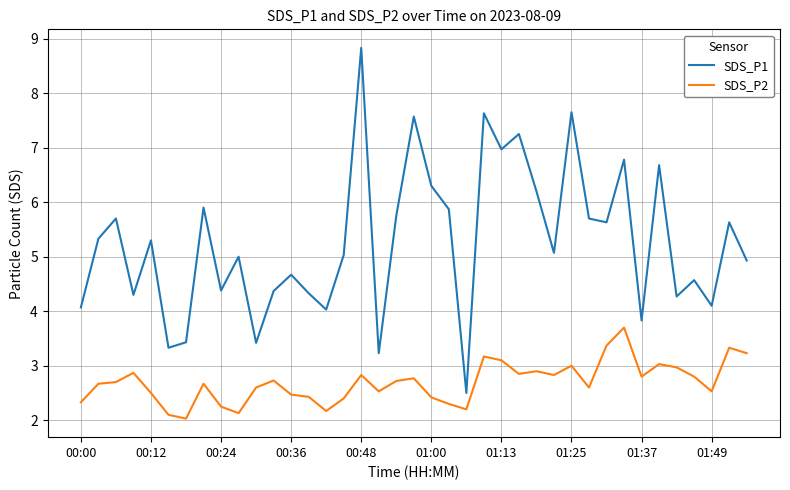

Rank the series by their average value, from highest to lowest.

SDS_P1, SDS_P2